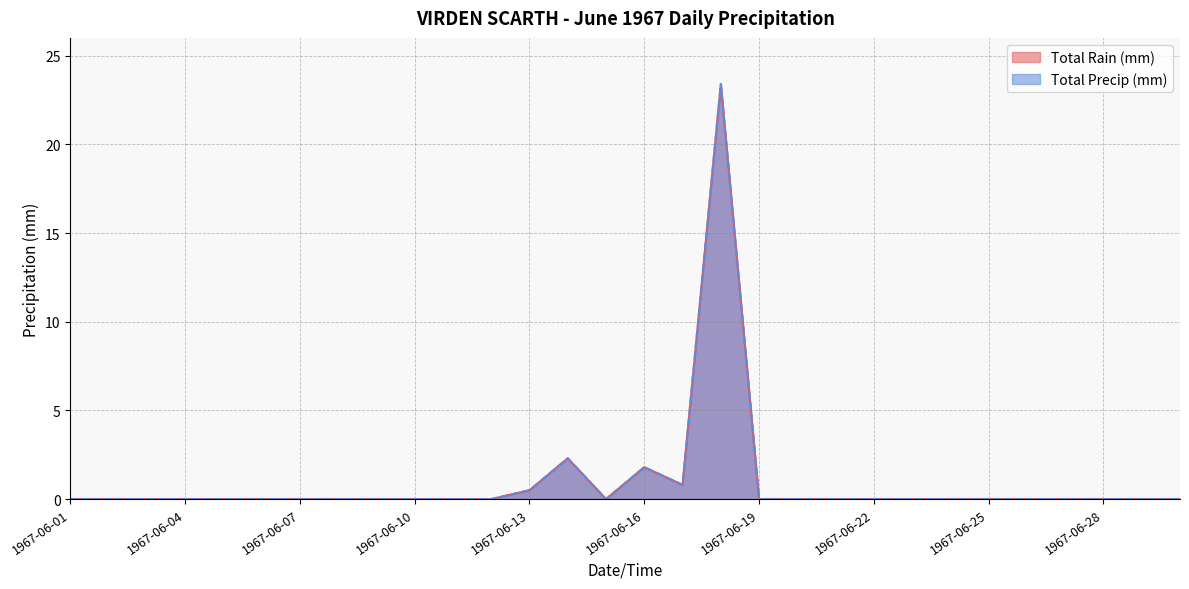

Which series has the widest spread of values?

Total Rain (mm)